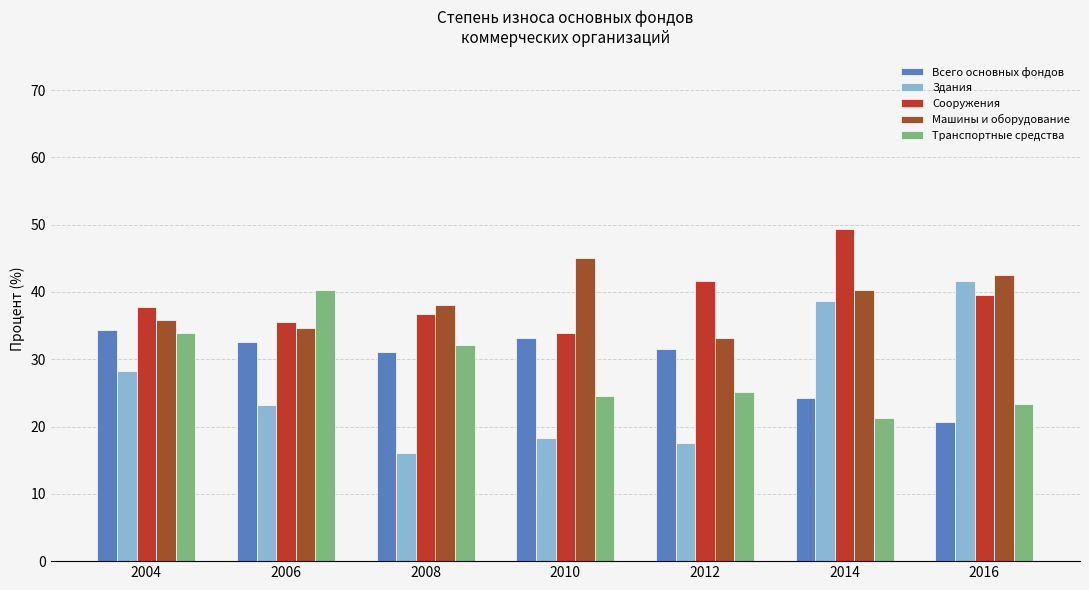

How many data points in Транспортные средства are above 25?

4